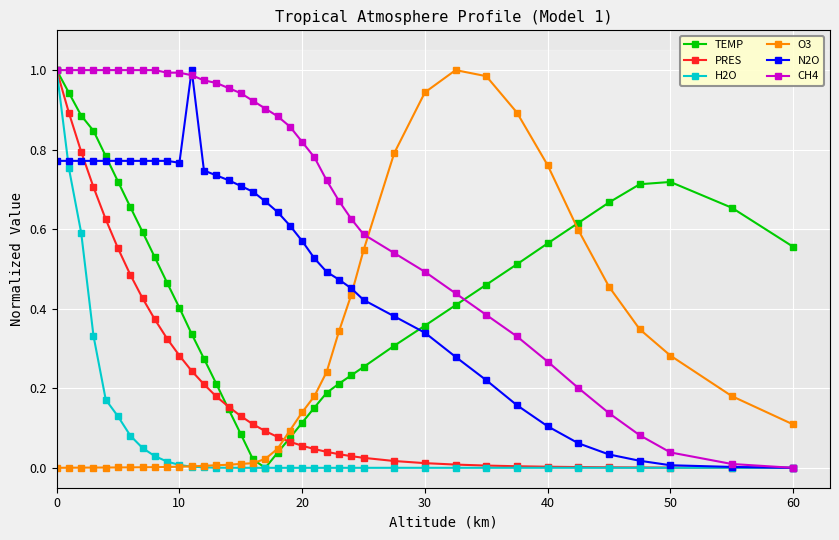

Which series ends up on top after the final intersection of PRES and TEMP?

TEMP